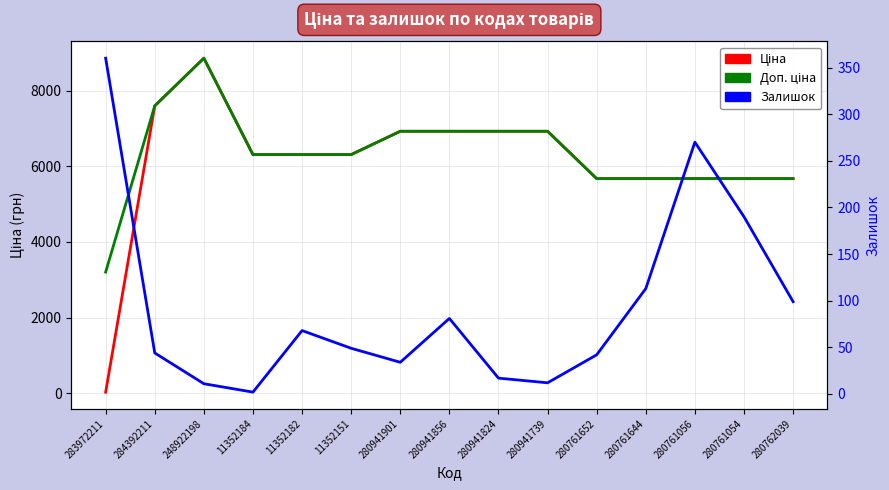

What is the total value across all series at 283972211?

3597.1